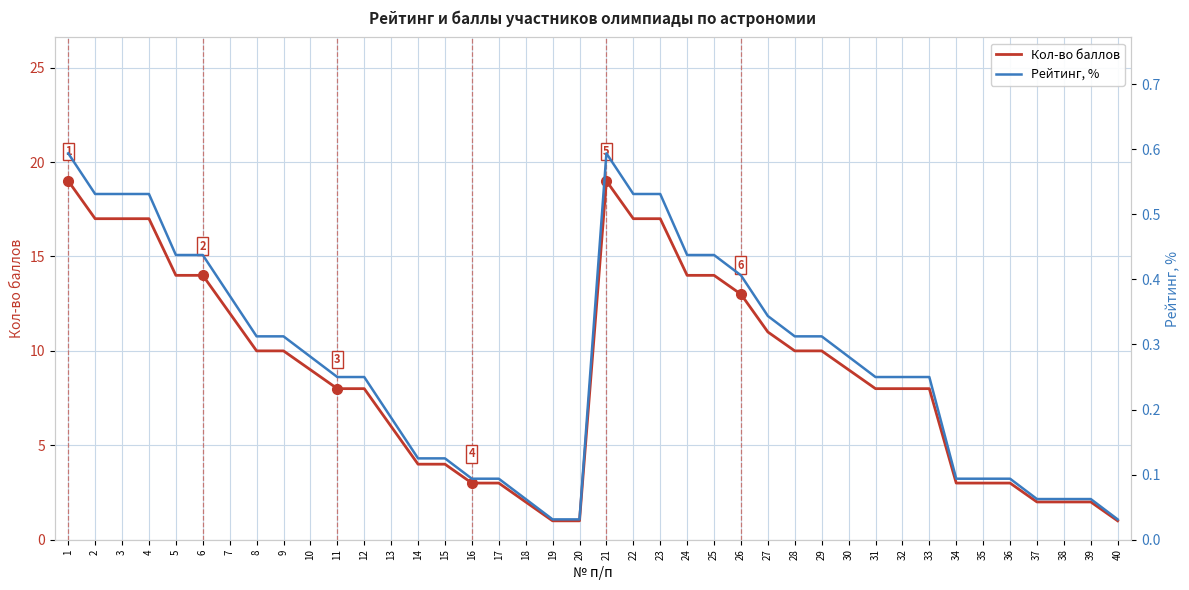

Where is Рейтинг, % nearest to the value 0?

19